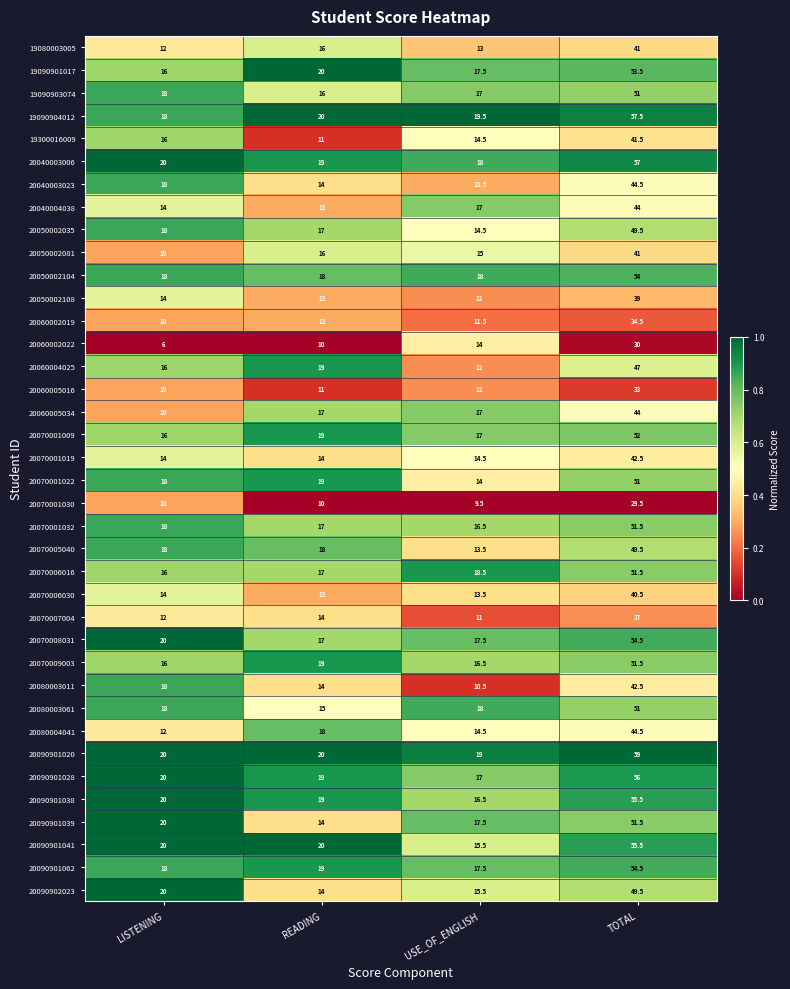

Is the value of 20040004038 at LISTENING greater than the value of 20090901062 at TOTAL?

No